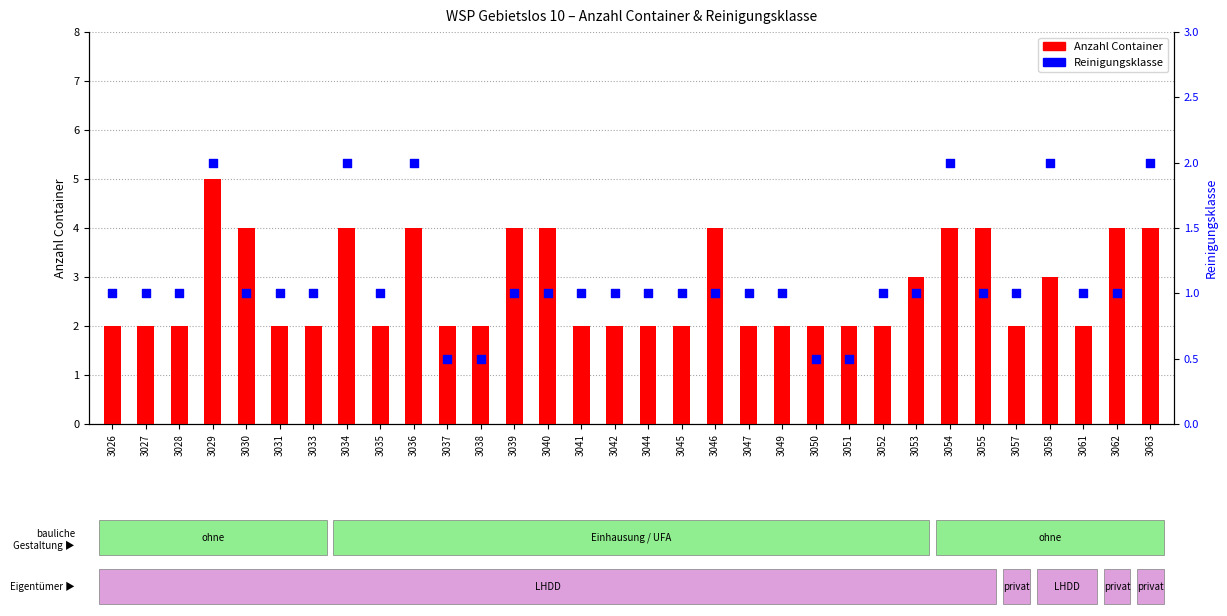

Which series contains the lowest Y value?

Reinigungsklasse